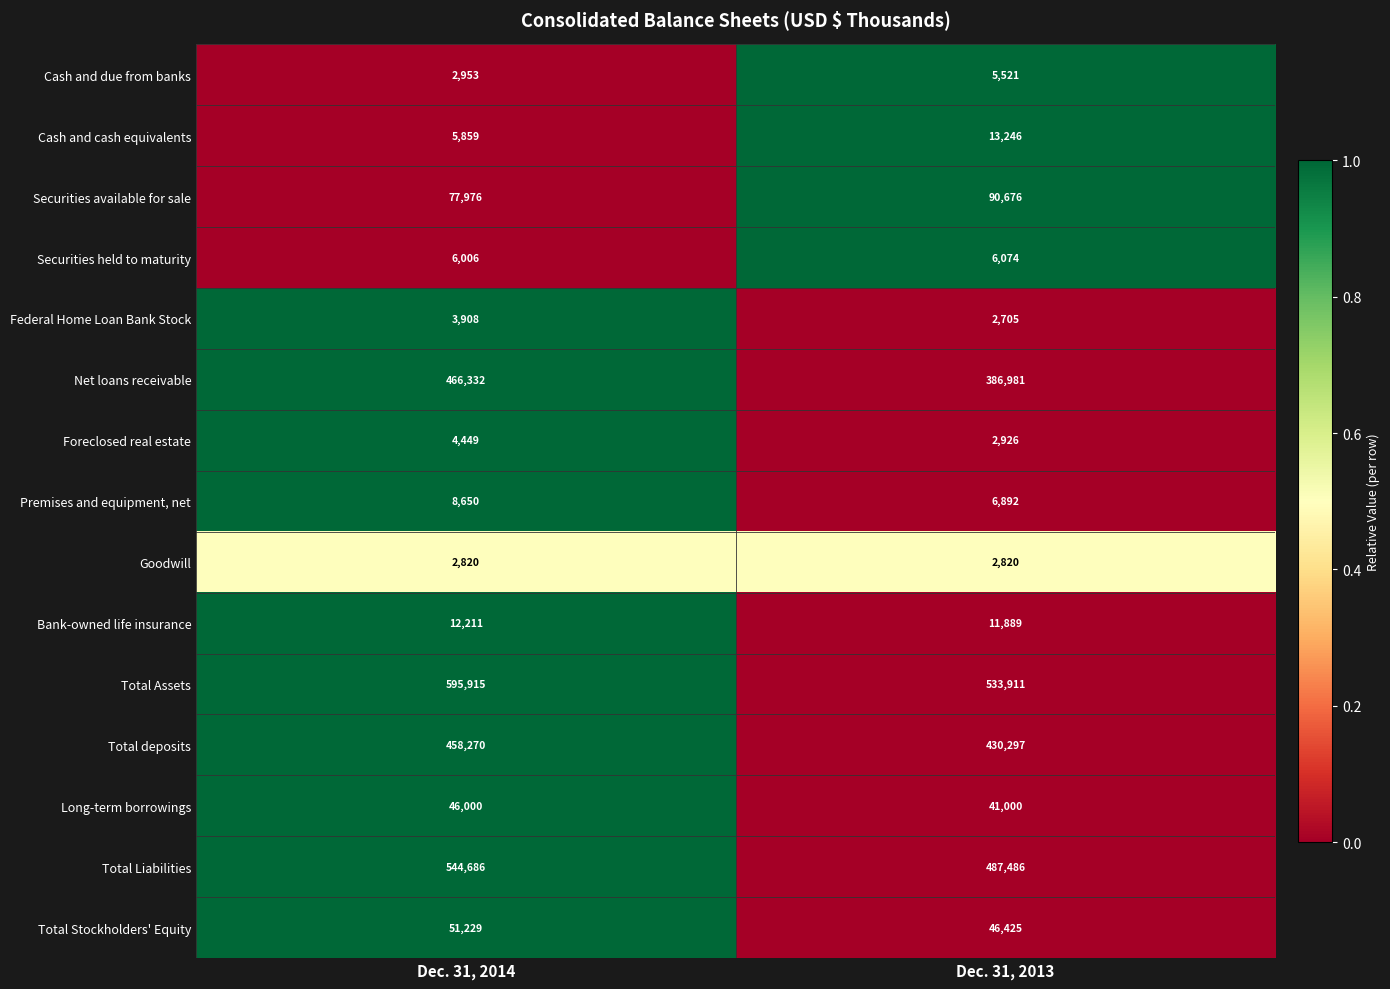

True or false: Net loans receivable has a value of 738283 at Dec. 31, 2014.

False